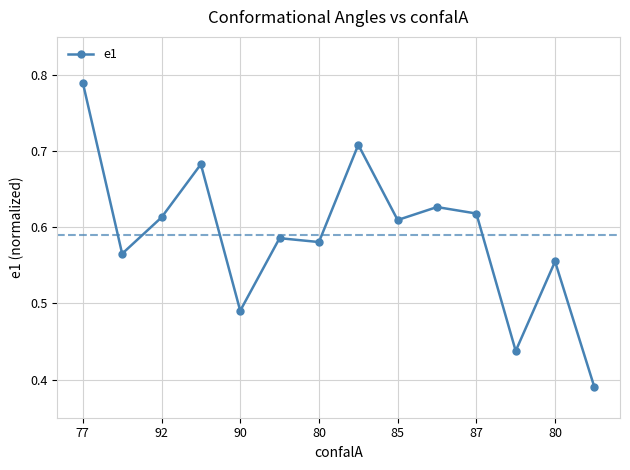

What is the sum of all values?

8.3